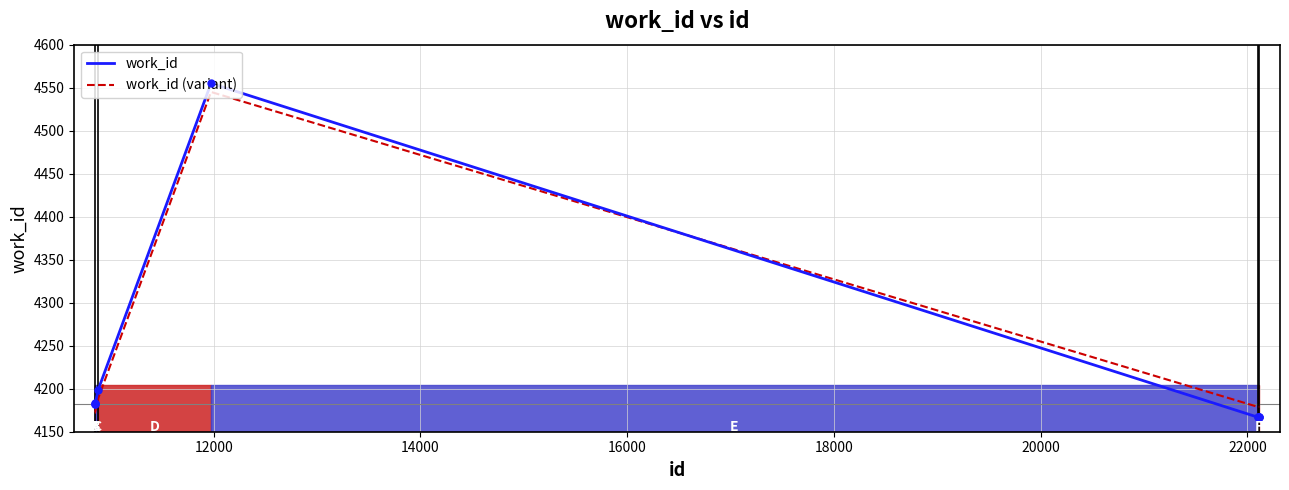

Which series has the widest spread of values?

work_id